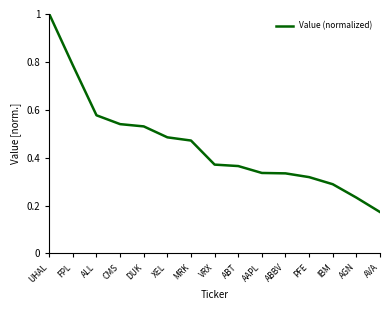

Between XEL and FPL, which is larger?

FPL